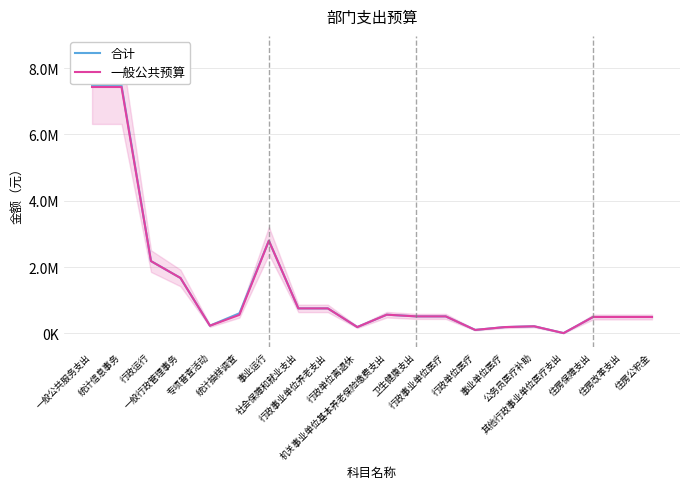

What is the label of the 4th point from the left?

一般行政管理事务